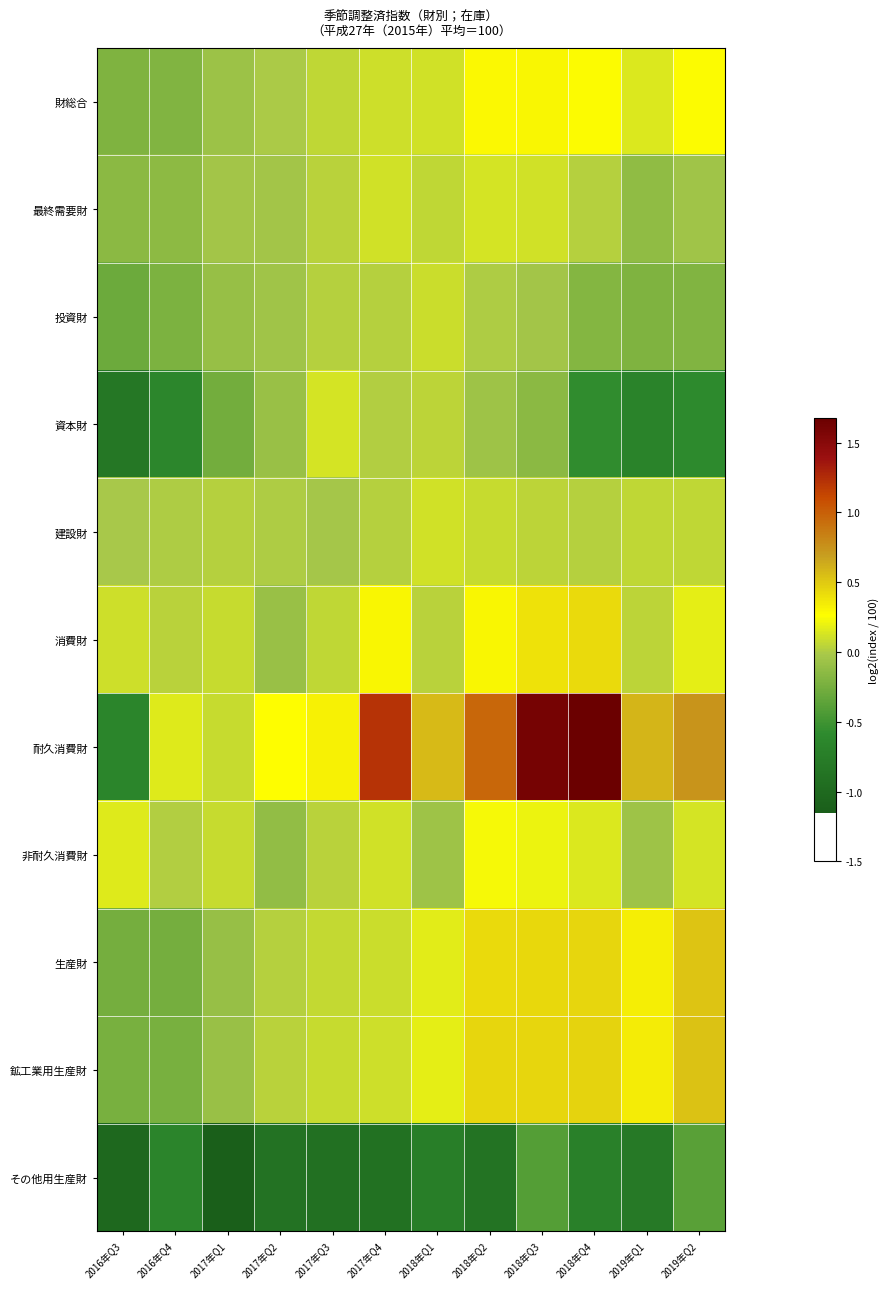

What is the difference between the second highest and minimum values in the 生産財 series?

0.7